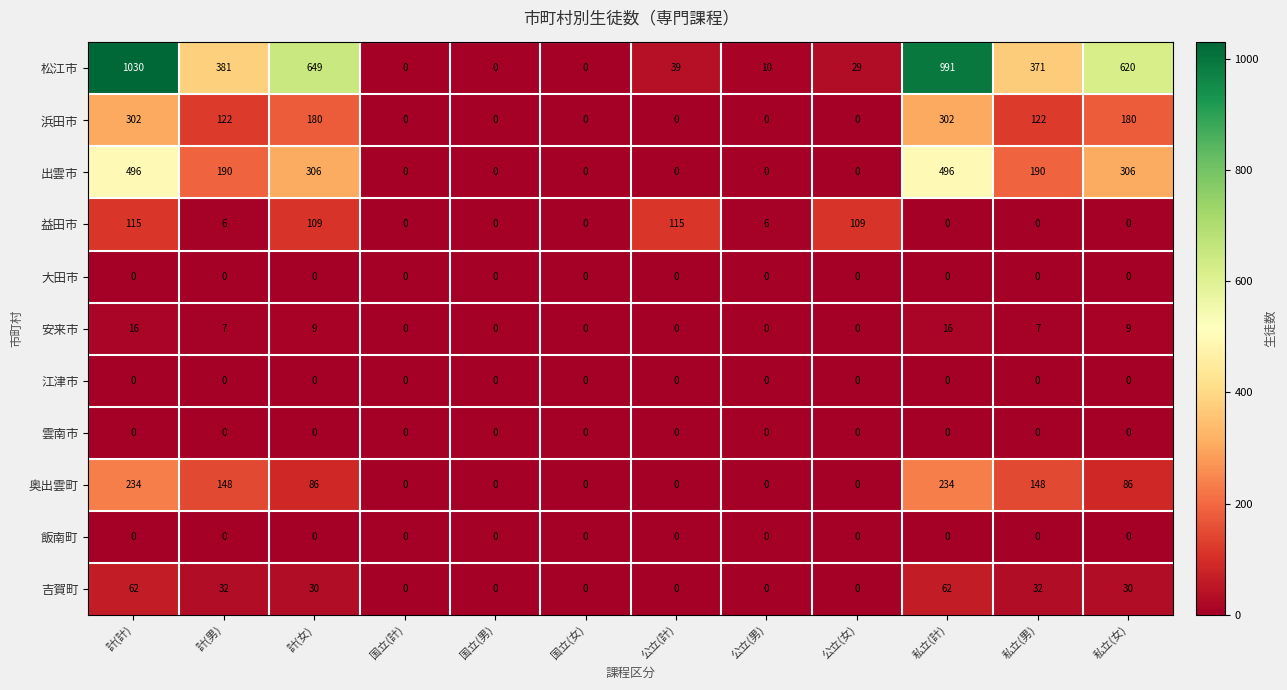

What is the approximate value of 益田市 at 計(計)?

115